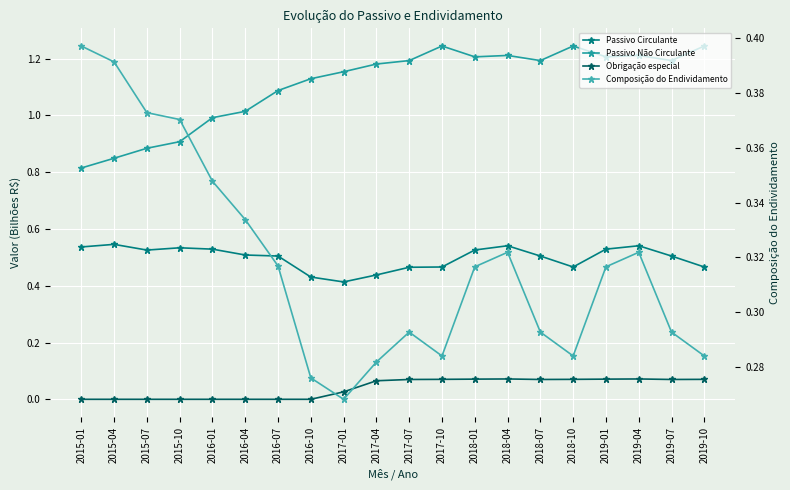

Which category has the highest value across all series?

2017-10